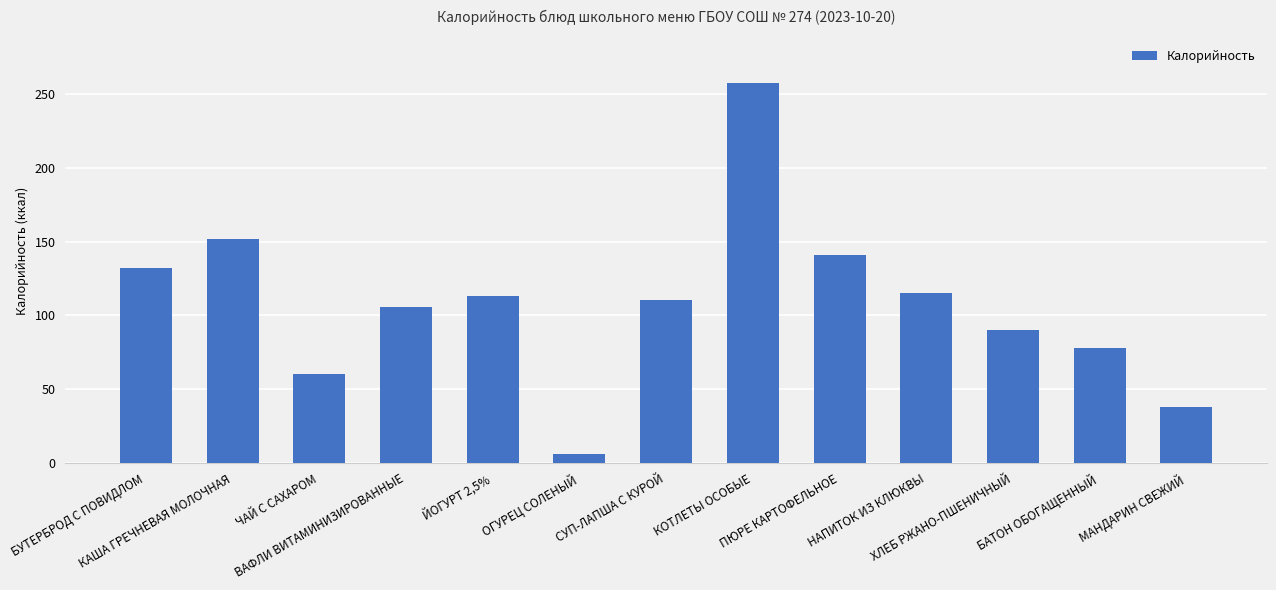

How many data points are less than 110?

6